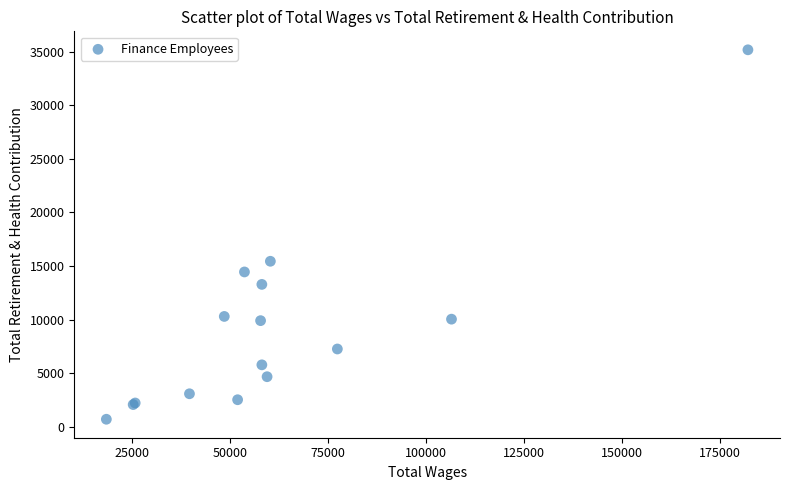

What Y value in the scatter plot is closest to 17932?

15436